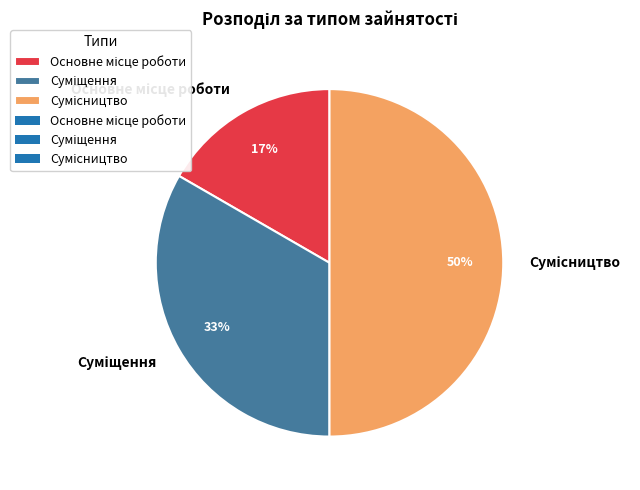

Count the number of slices in the pie.

3